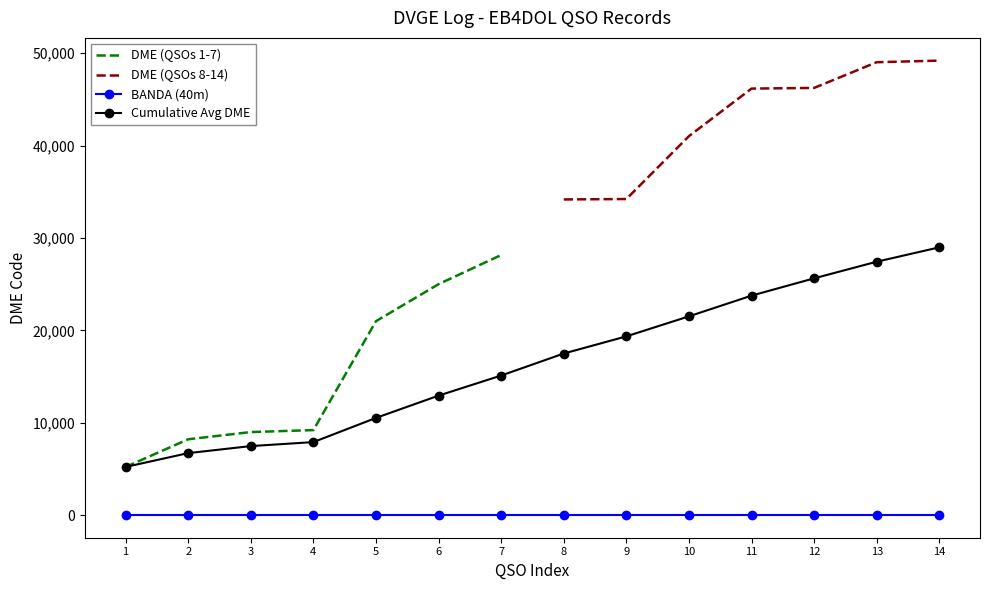

True or false: Cumulative Avg DME and BANDA (40m) intersect in this chart.

False